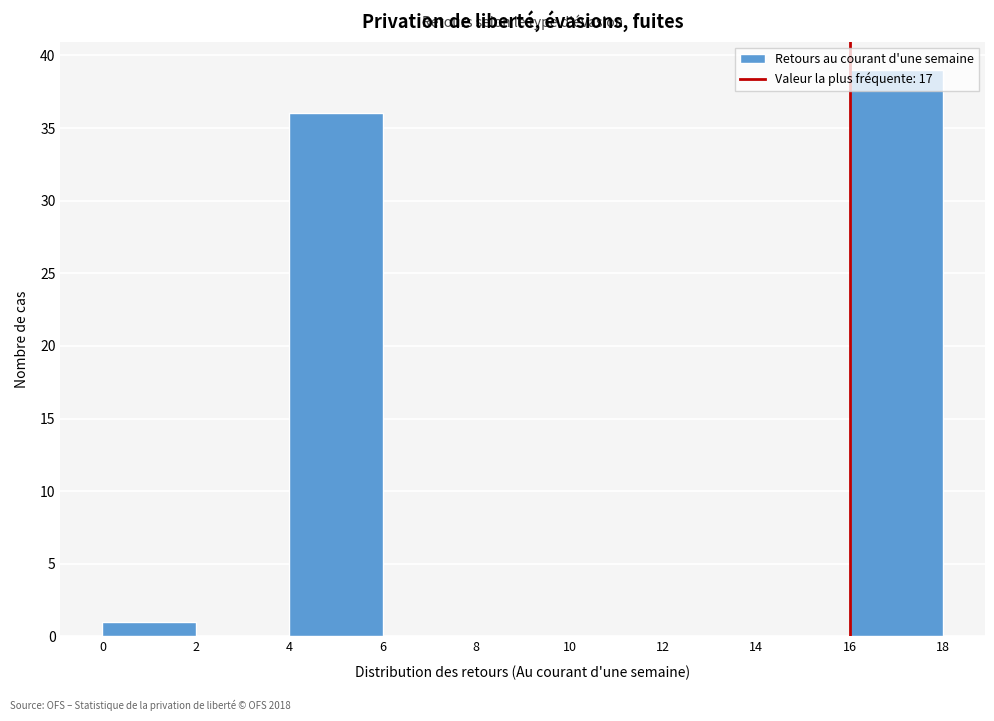

What is the height of the bar covering 4 to 6 on the x-axis? The values are not printed on the chart, so give them approximately, as read against the axis.

36